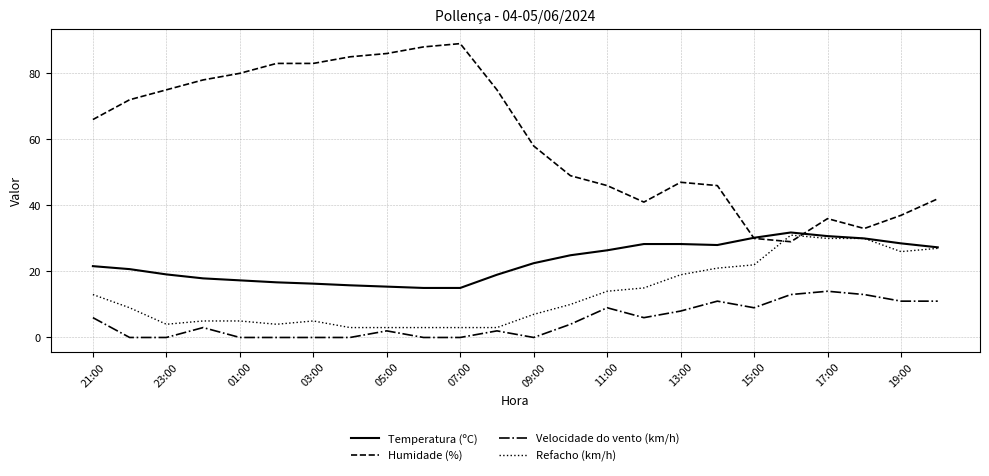

Which series has the widest spread of values?

Humidade (%)